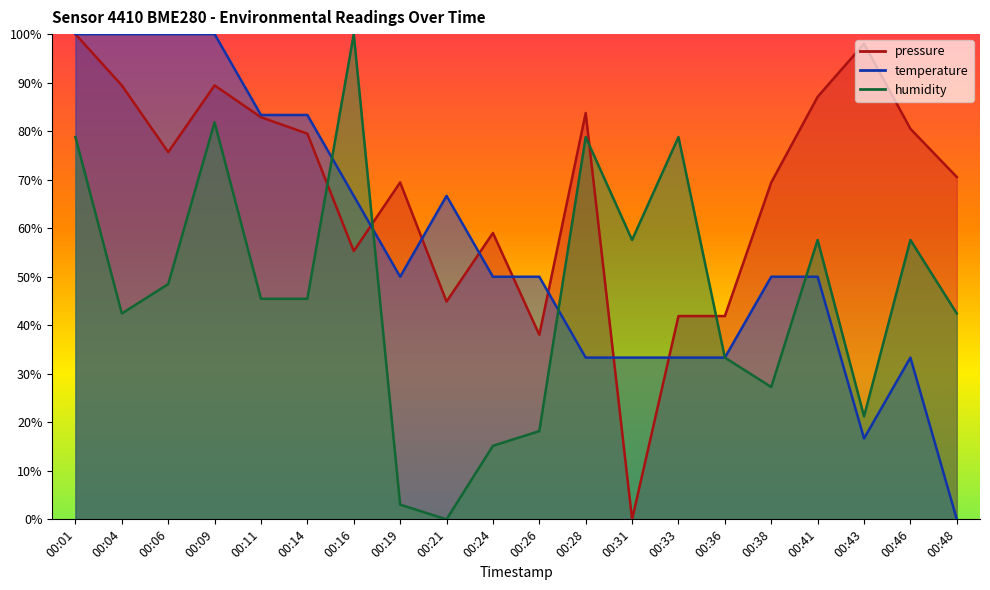

Does the chart have visible grid lines?

No